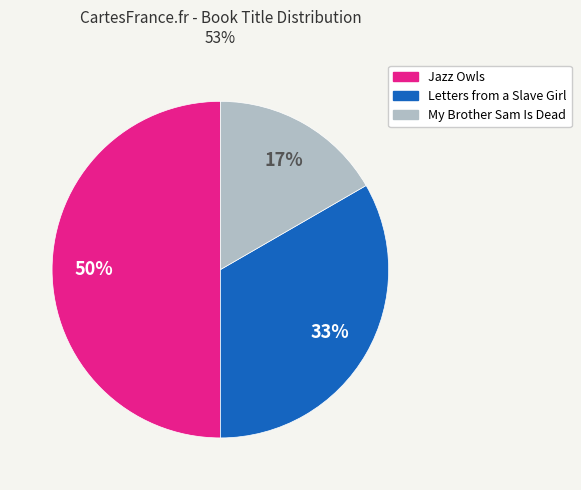

Which category has the smallest portion of the pie?

My Brother Sam Is Dead